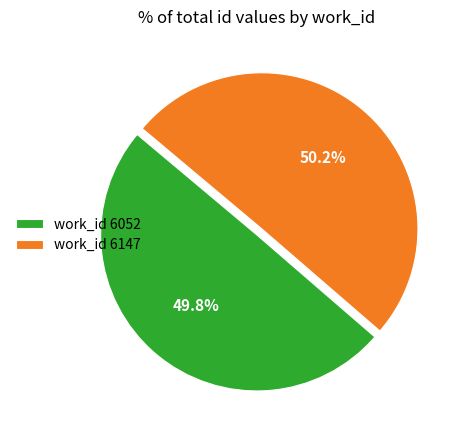

Is there a majority slice in this chart?

Yes